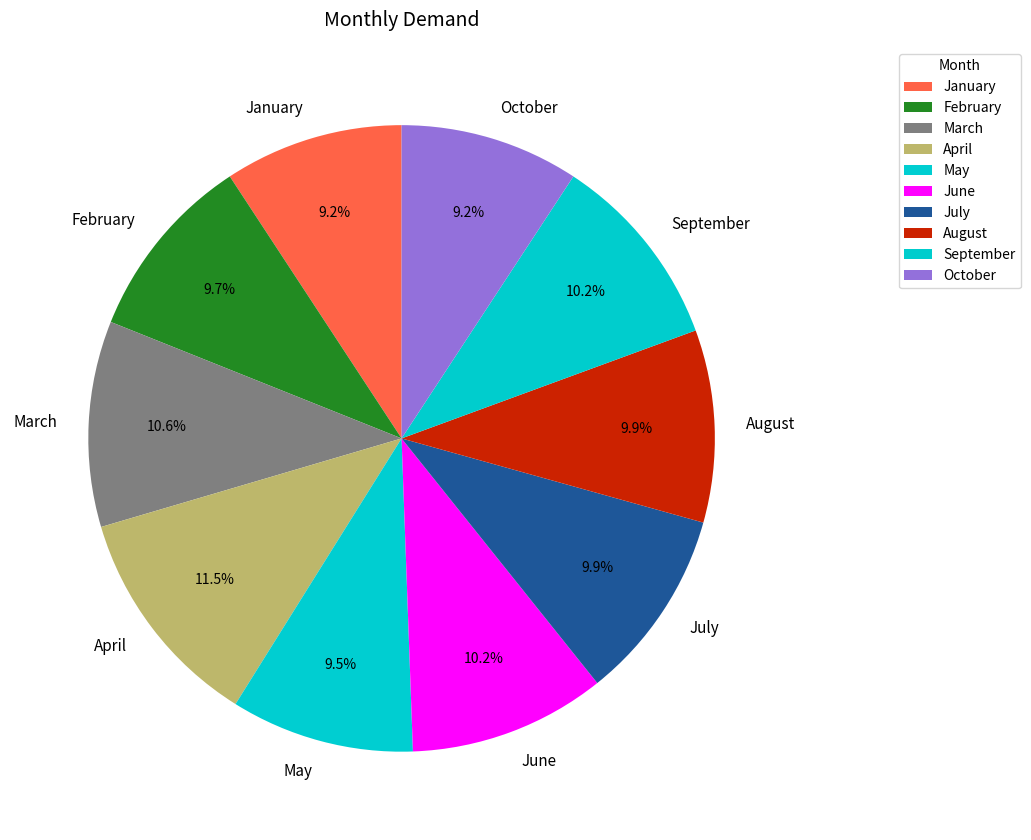

Is the sum of February and August greater than half?

No